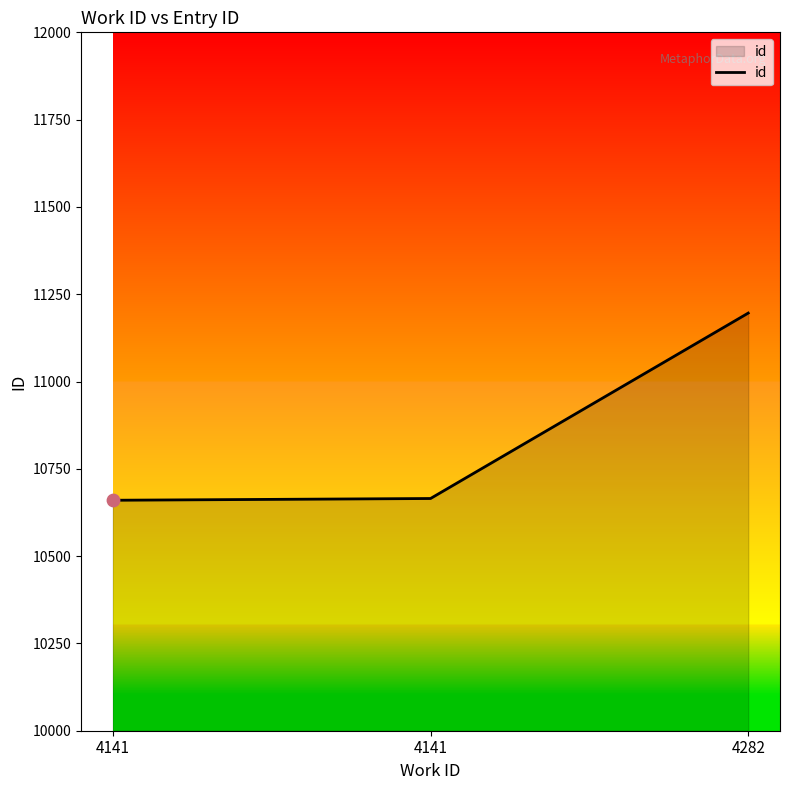

Which has a higher value, 4141 or 4282?

4282